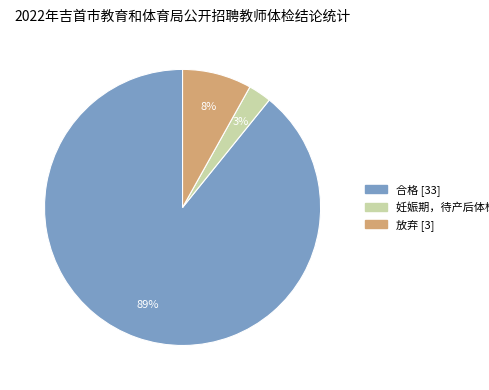

Between 合格 and 放弃, which is larger?

合格